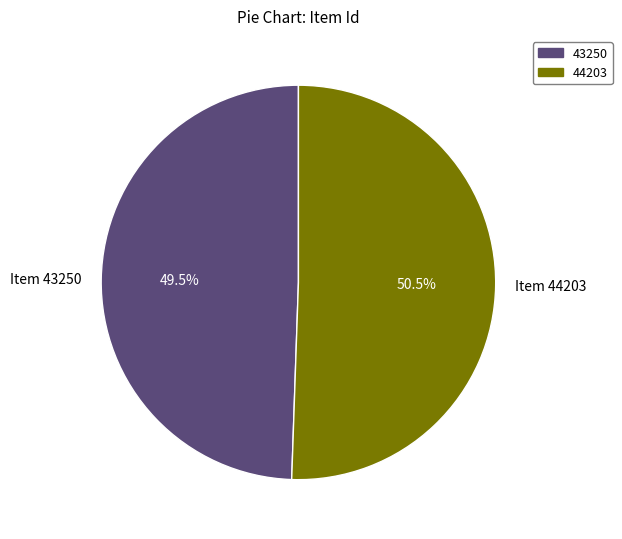

Rank the categories by value from lowest to highest.

Item 43250, Item 44203